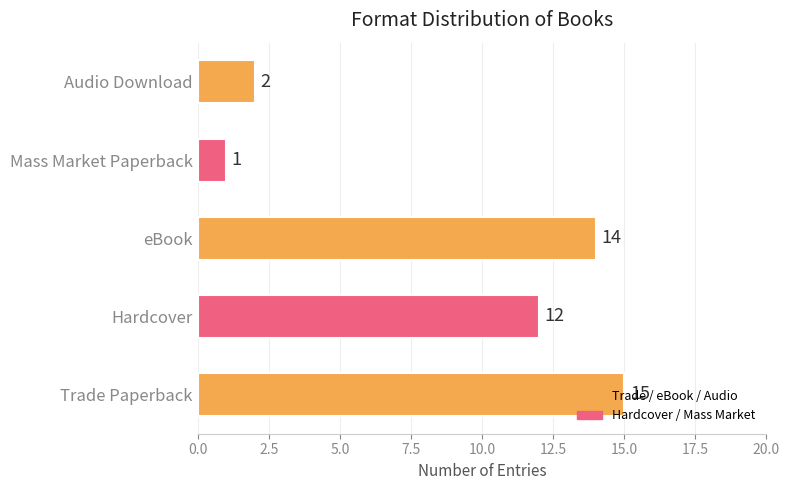

Rank the categories by value from lowest to highest.

Mass Market Paperback, Audio Download, Hardcover, eBook, Trade Paperback